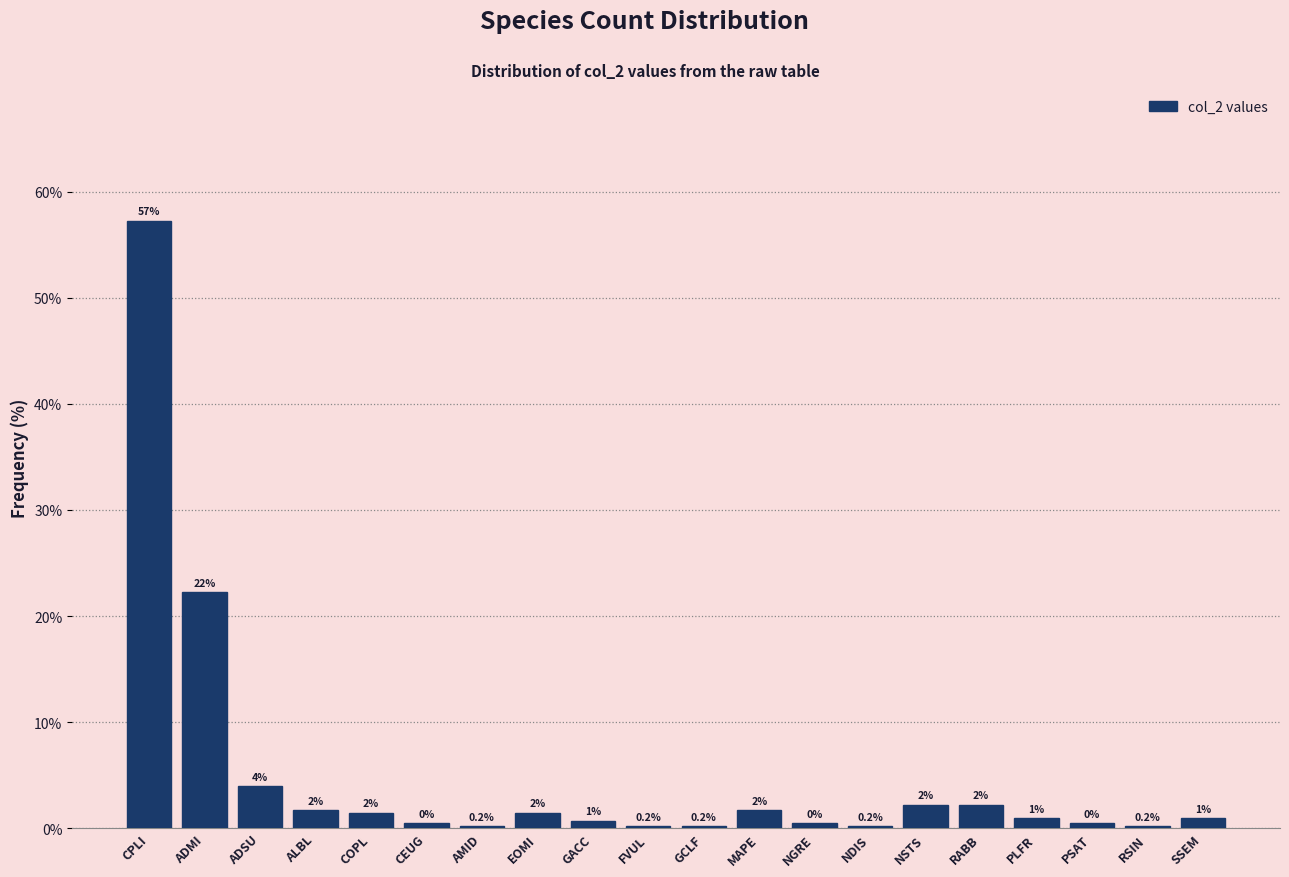

Is it true that the value at COPL is 1.5?

True